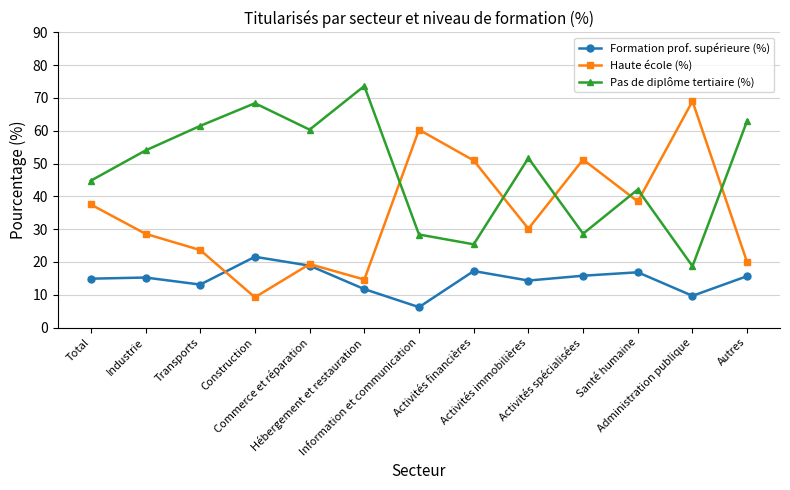

What is the label of the 4th point from the right?

Activités spécialisées